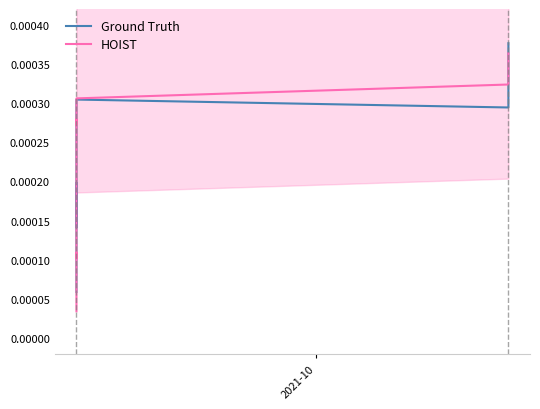

True or false: Ground Truth has a value of 0.0 at 2021-10.

False